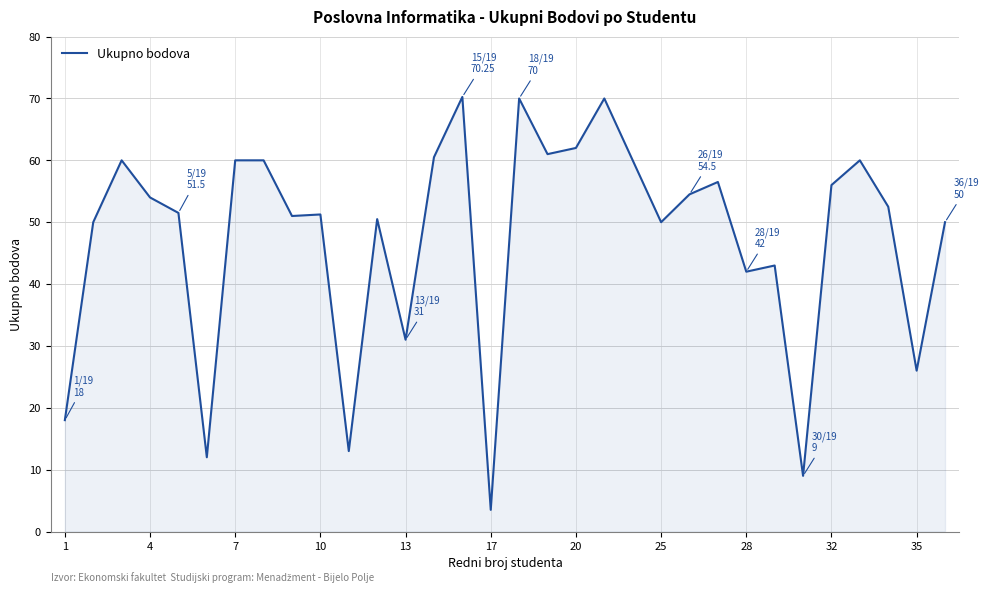

What is the minimum value shown in the chart?

3.5